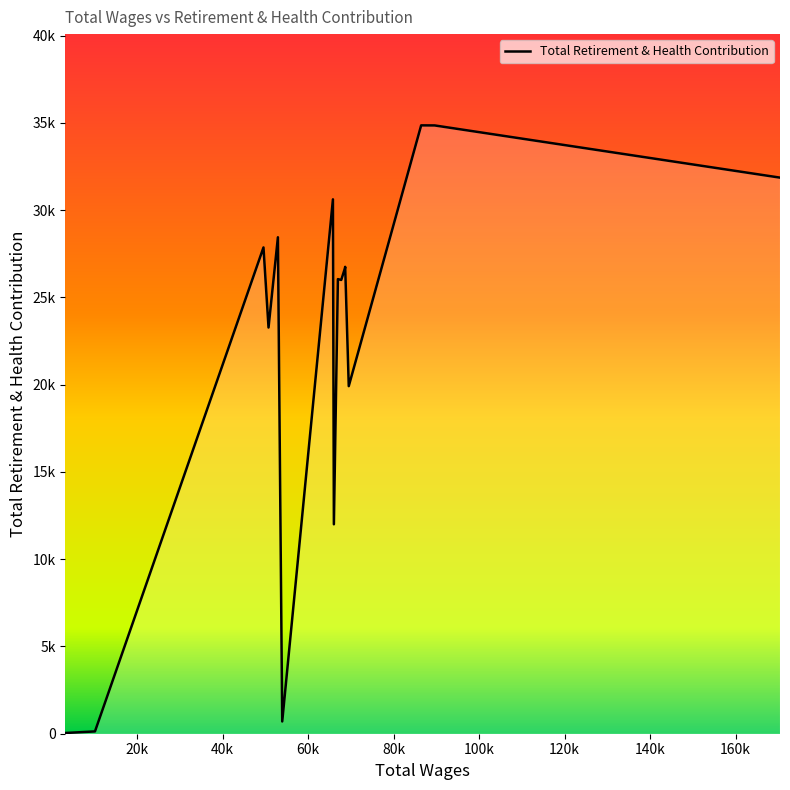

What is the difference between the maximum and second lowest values?

34811